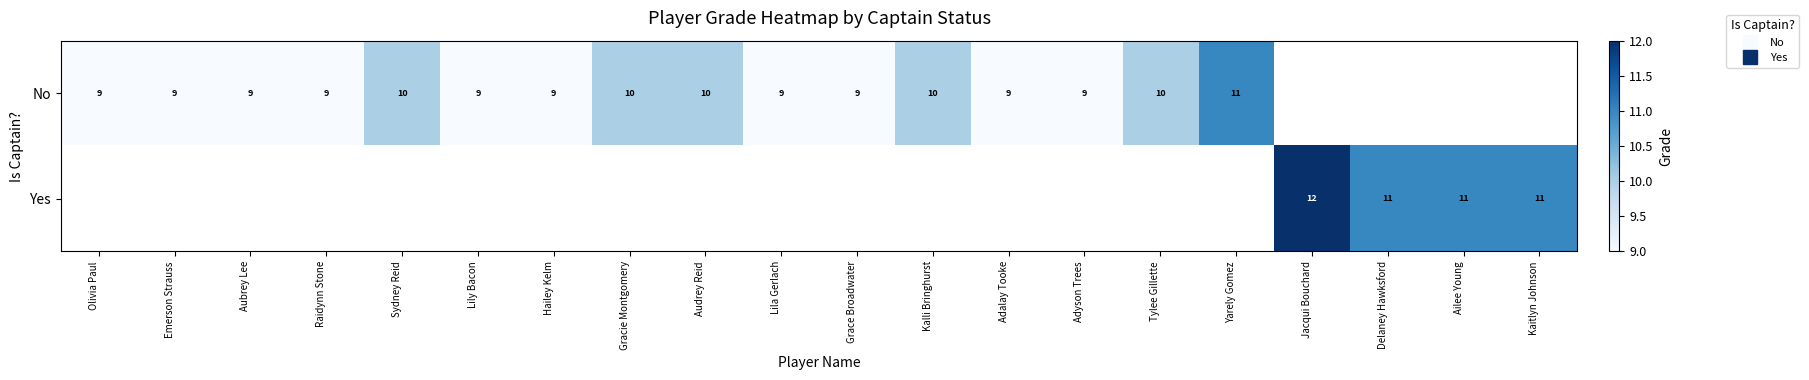

At which category is the sum across all series the highest?

Jacqui Bouchard